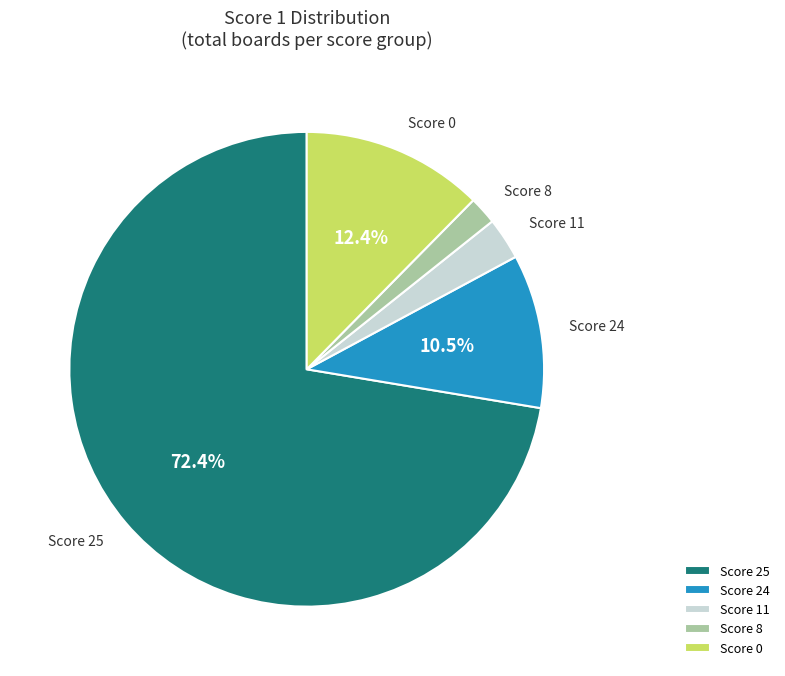

Do Score 11 and Score 0 together represent more than half of the pie?

No